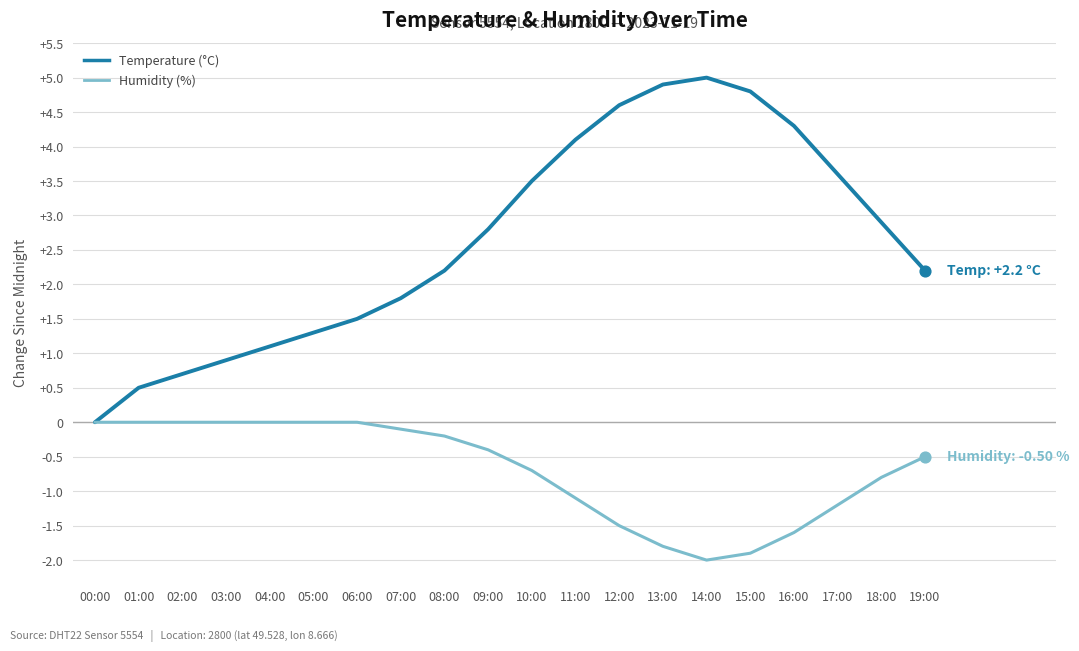

What is the total value across all series at 17:00?

2.4